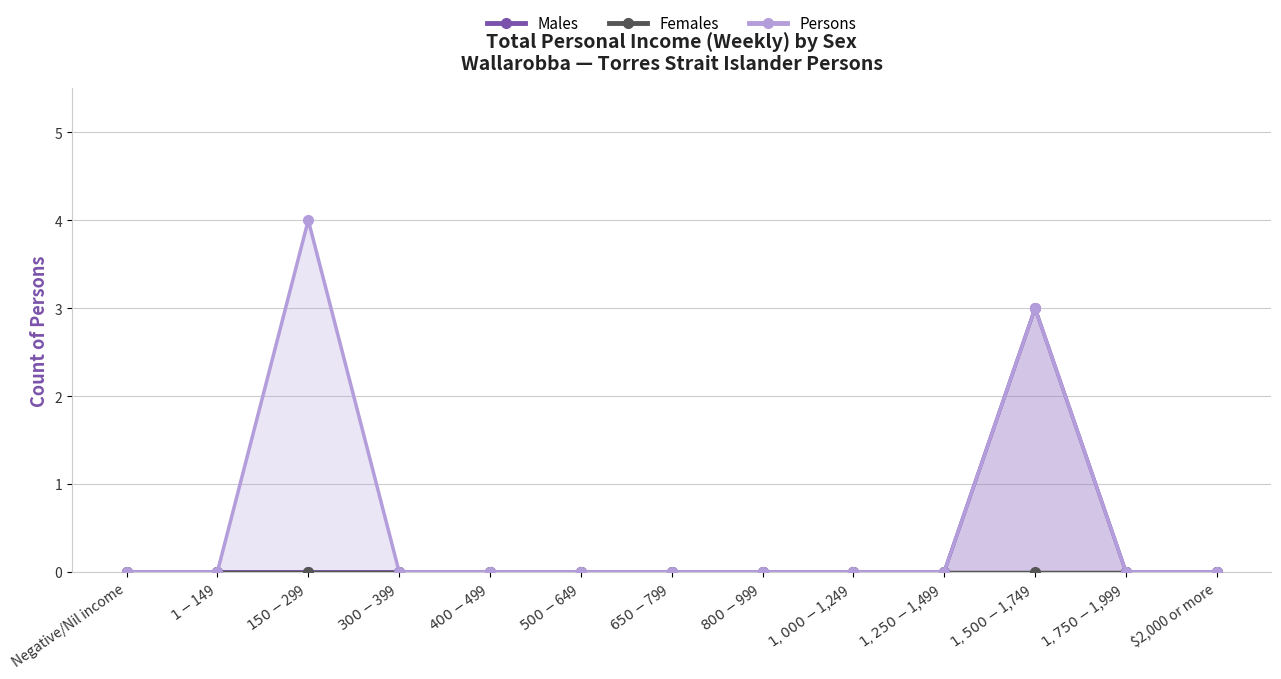

What is the difference between the second highest and second lowest values in the Persons series?

3